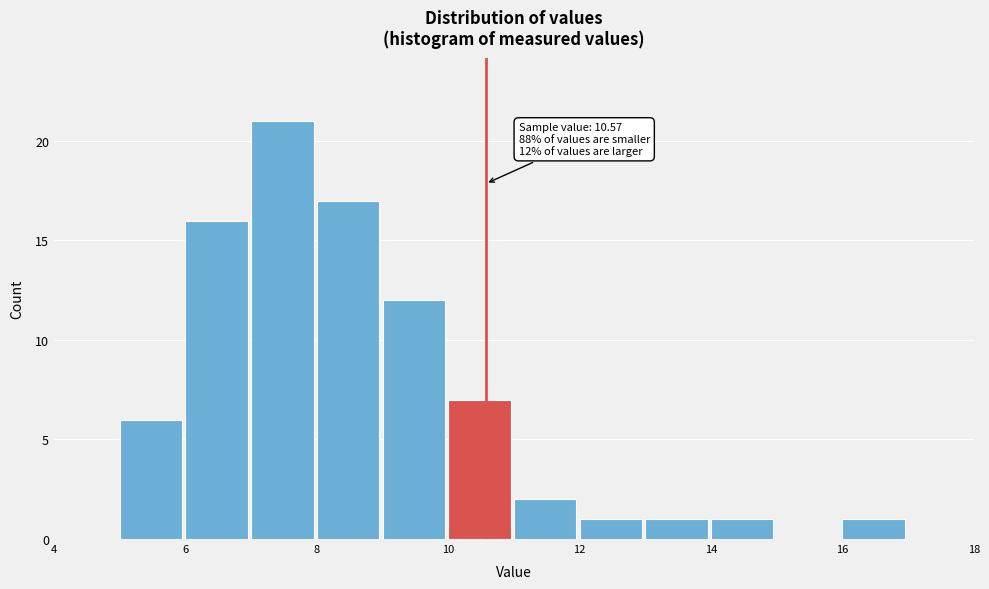

Which range on the x-axis has the tallest bar?

7 to 8